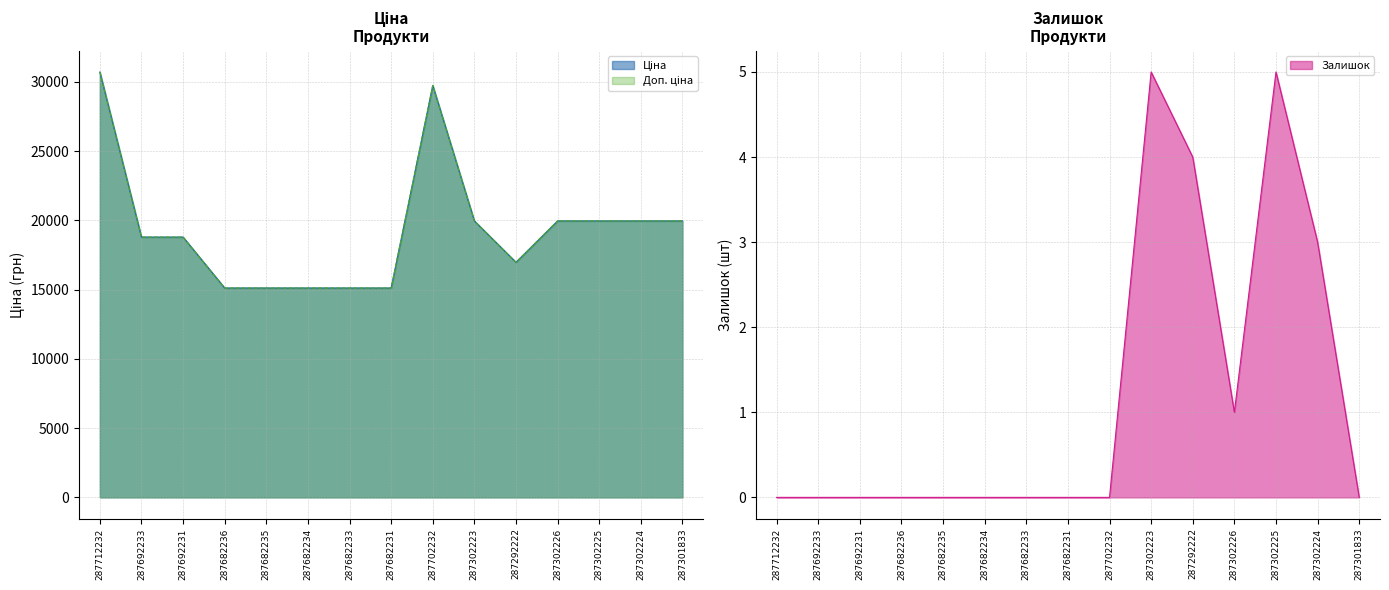

Reading right to left, what are all the values shown in this chart?

Ціна: 19964.2	19964.2	19964.2	19964.2	16976.3	19964.2	29747.2	15120.0	15120.0	15120.0	15120.0	15120.0	18796.8	18796.8	30717.1
Доп. ціна: 19964.2	19964.2	19964.2	19964.2	16976.3	19964.2	29747.2	15120.0	15120.0	15120.0	15120.0	15120.0	18796.8	18796.8	30717.1
Залишок: 0.0	3.0	5.0	1.0	4.0	5.0	0.0	0.0	0.0	0.0	0.0	0.0	0.0	0.0	0.0